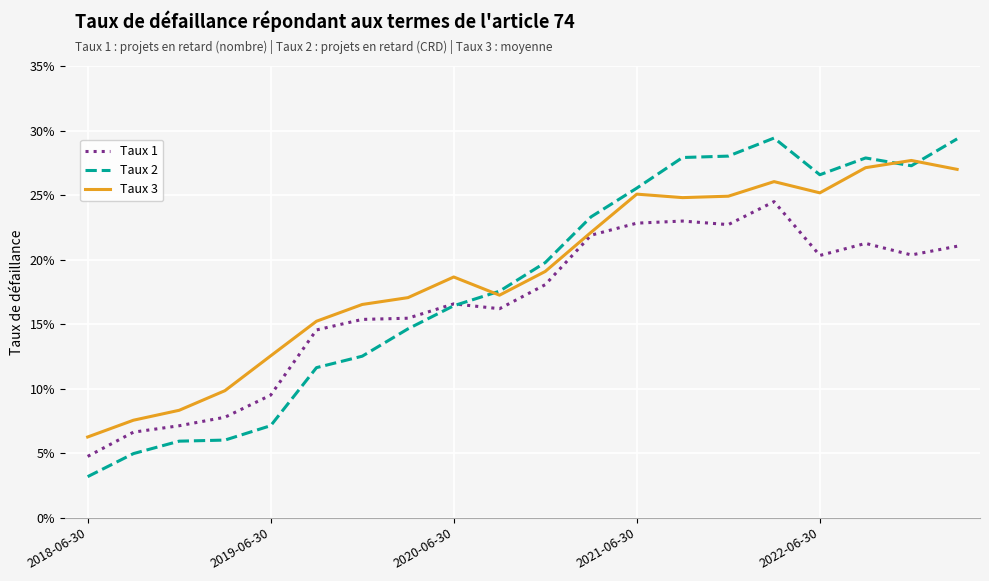

Is this an area chart (filled region under the line)?

No